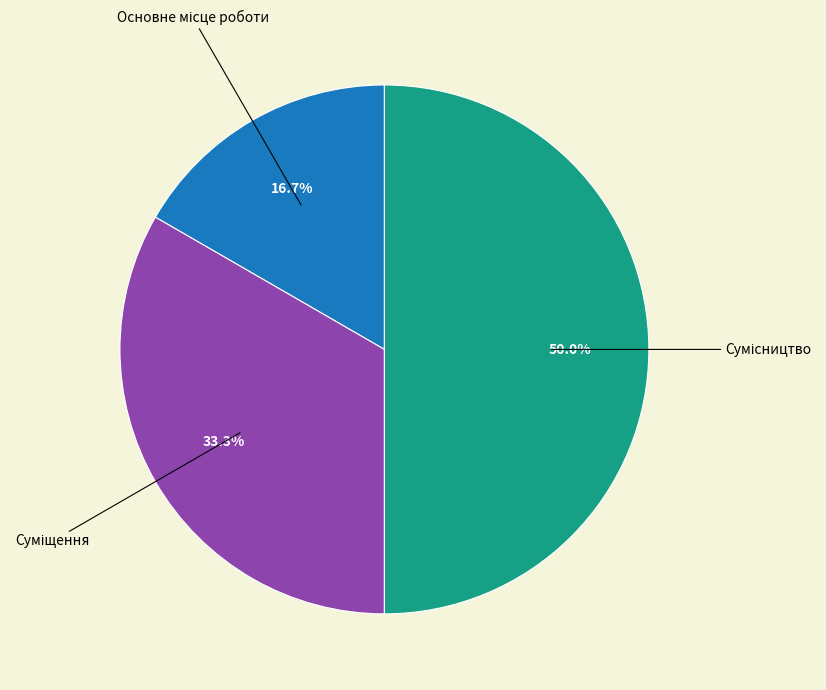

Combined, what portion of the pie is Суміщення and Основне місце роботи?

50.0%